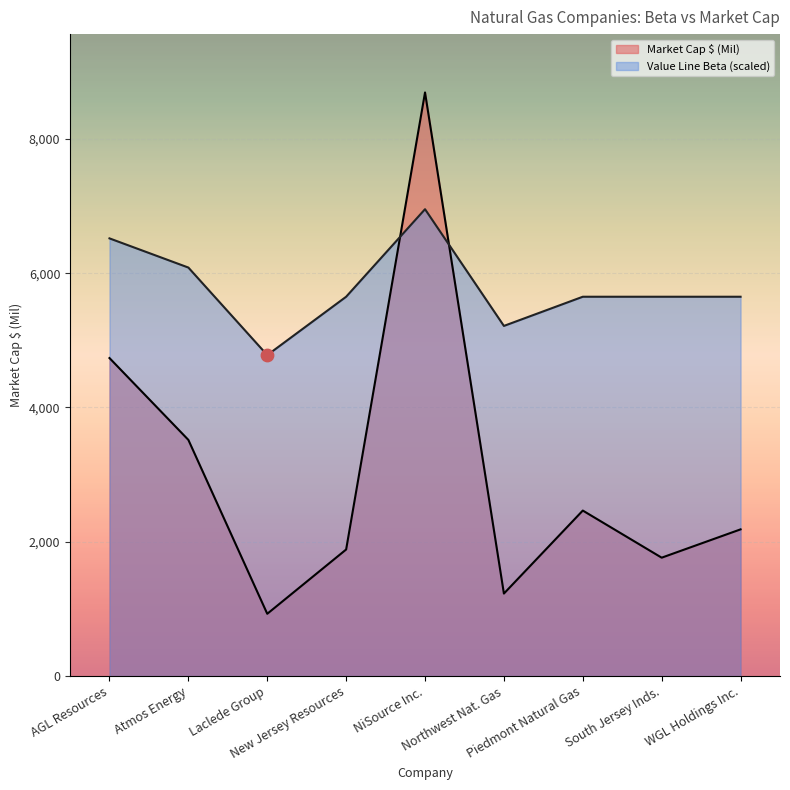

What are all the series names shown in the legend?

Market Cap $ (Mil), Value Line Beta (scaled)